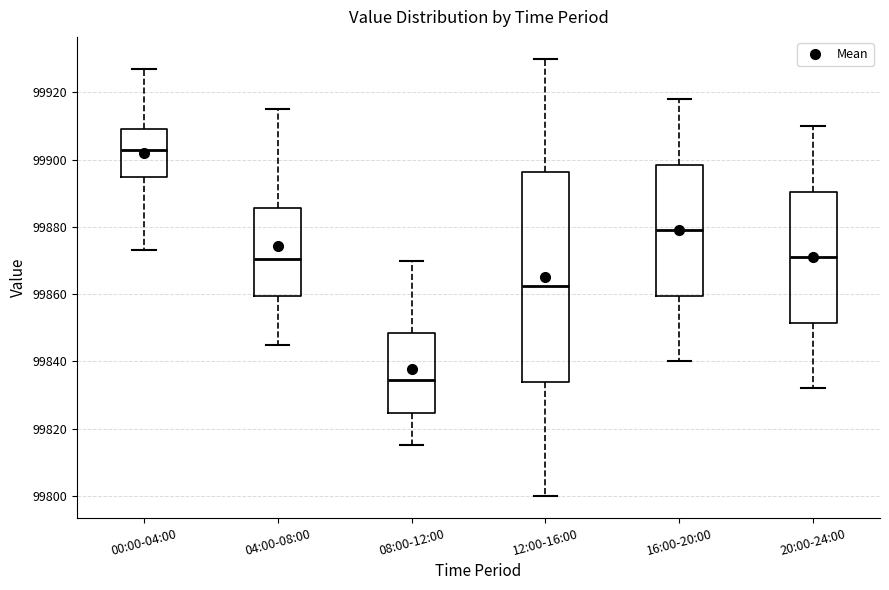

Reading left to right, transcribe this box plot: for each box, give where its median line is, the range the box spans, and where its two whiskers end, as read against the y-axis. The values are not printed on the chart, so give them approximately, as read against the axis.

00:00-04:00: median 99904, box 99894 to 99910, whiskers 99874 to 99928
04:00-08:00: median 99870, box 99860 to 99886, whiskers 99846 to 99916
08:00-12:00: median 99834, box 99824 to 99848, whiskers 99816 to 99870
12:00-16:00: median 99862, box 99834 to 99896, whiskers 99800 to 99930
16:00-20:00: median 99880, box 99860 to 99898, whiskers 99840 to 99918
20:00-24:00: median 99872, box 99852 to 99890, whiskers 99832 to 99910